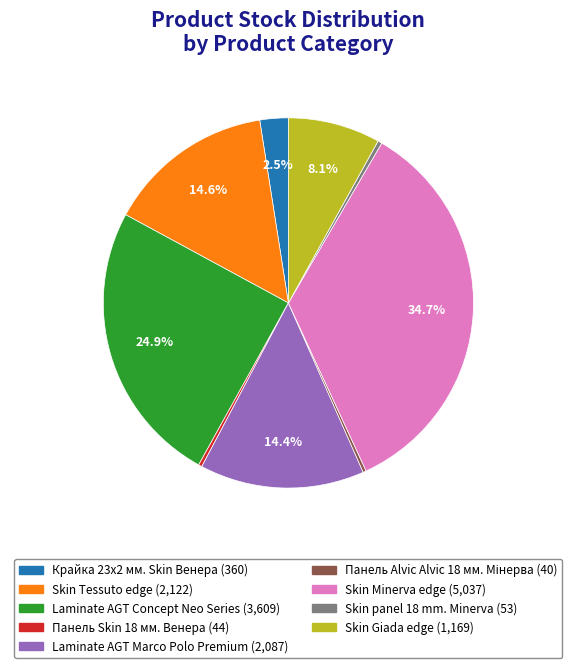

To the nearest percent, what is the combined percentage of Панель Skin 18 мм. Венера and Skin panel 18 mm. Minerva?

1%